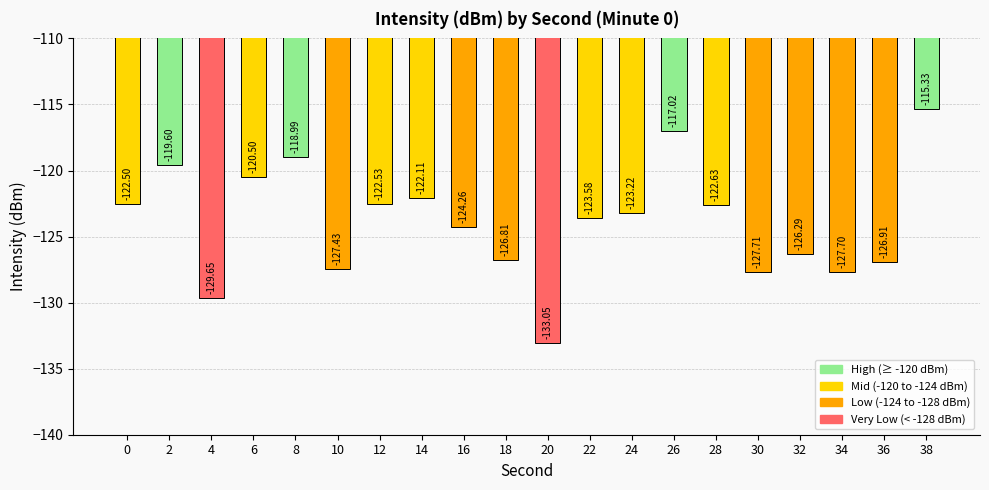

What is the change in value from 28 to 38?

+7.3